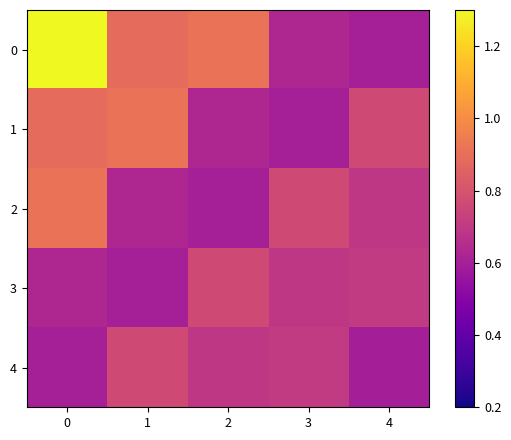

What is the minimum value shown in the chart?

0.6